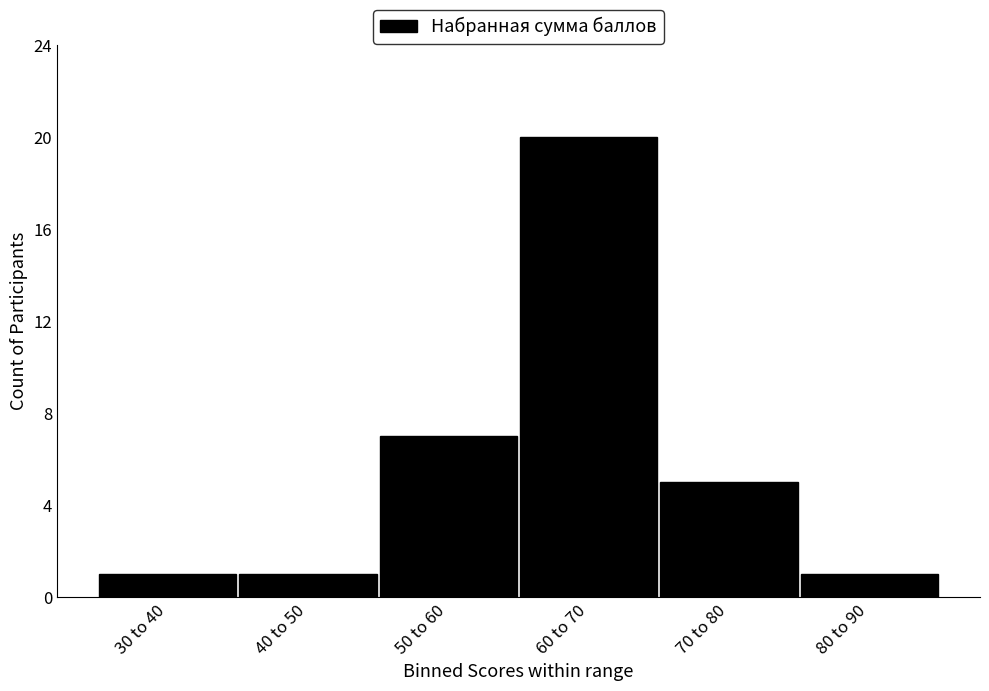

Reading right to left, transcribe all the data shown in this chart.

80 to 90=1	70 to 80=5	60 to 70=20	50 to 60=7	40 to 50=1	30 to 40=1